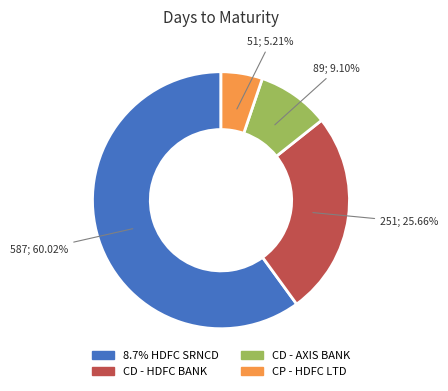

What is the largest slice in the pie chart?

8.7% HDFC SRNCD